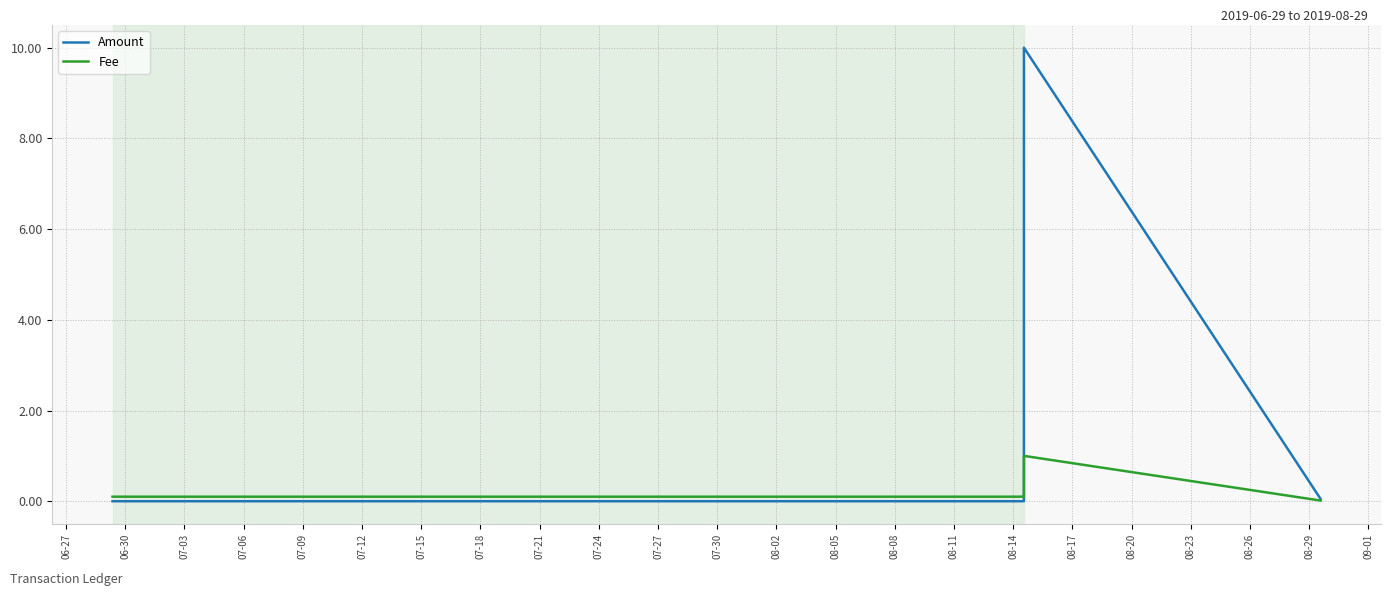

Is this an area chart (filled region under the line)?

No